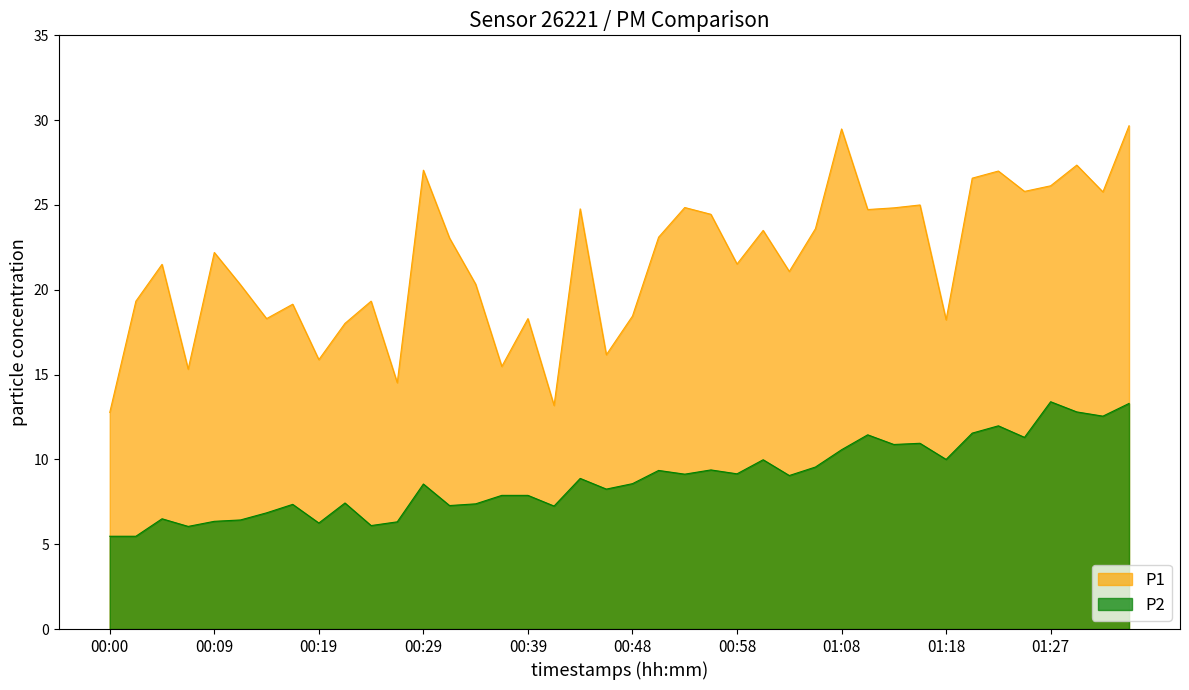

True or false: P2 has a value of 11.9 at 00:22.

False